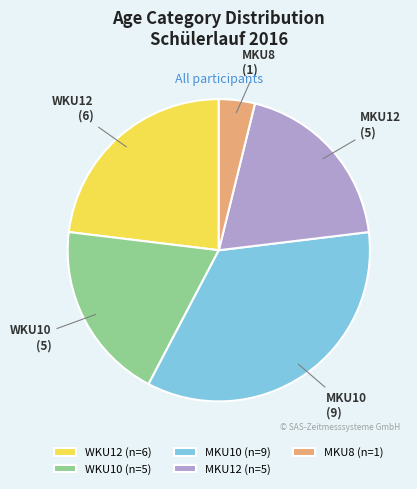

Is it true that WKU10 is 31% of the pie?

False